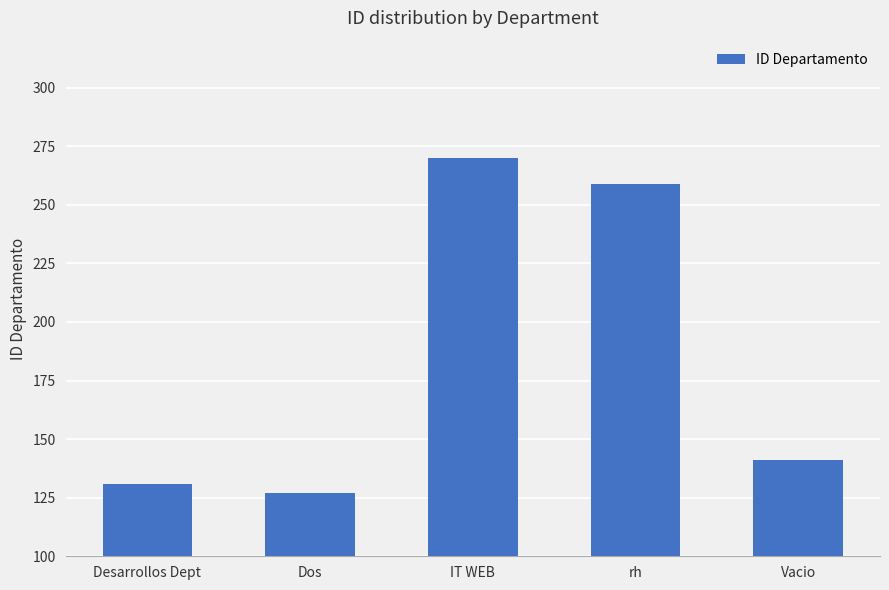

How many bars are there in total?

5